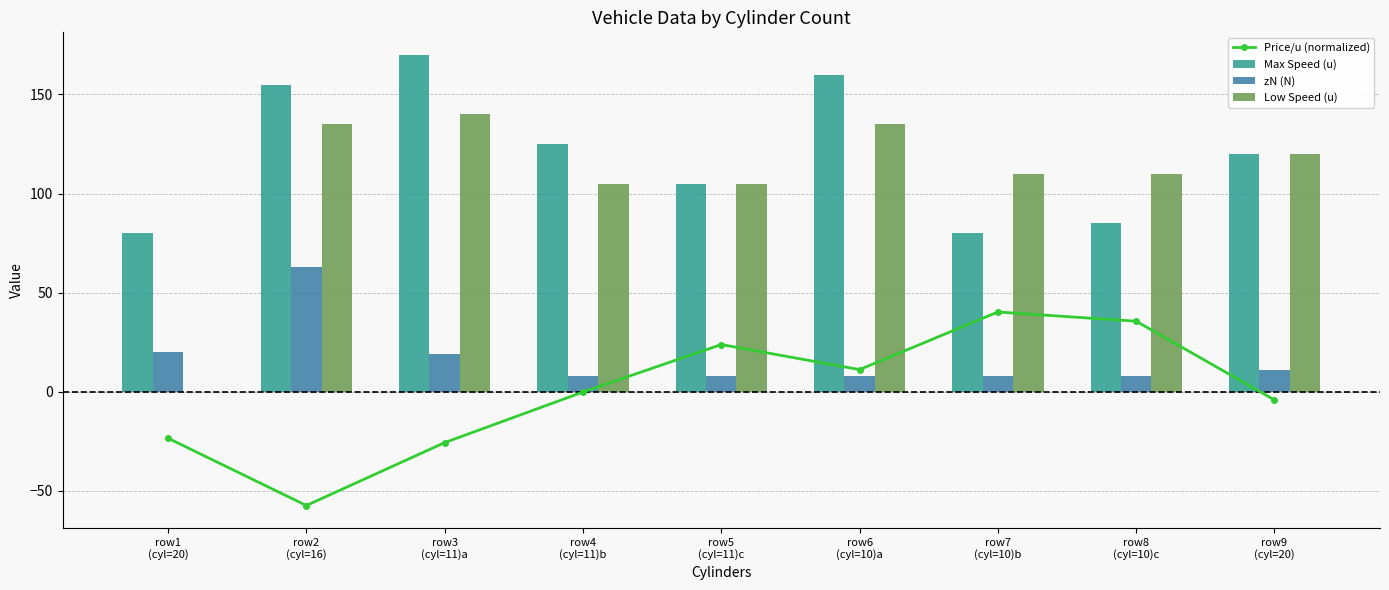

How many interior local valleys does the Price/u (normalized) series have?

2